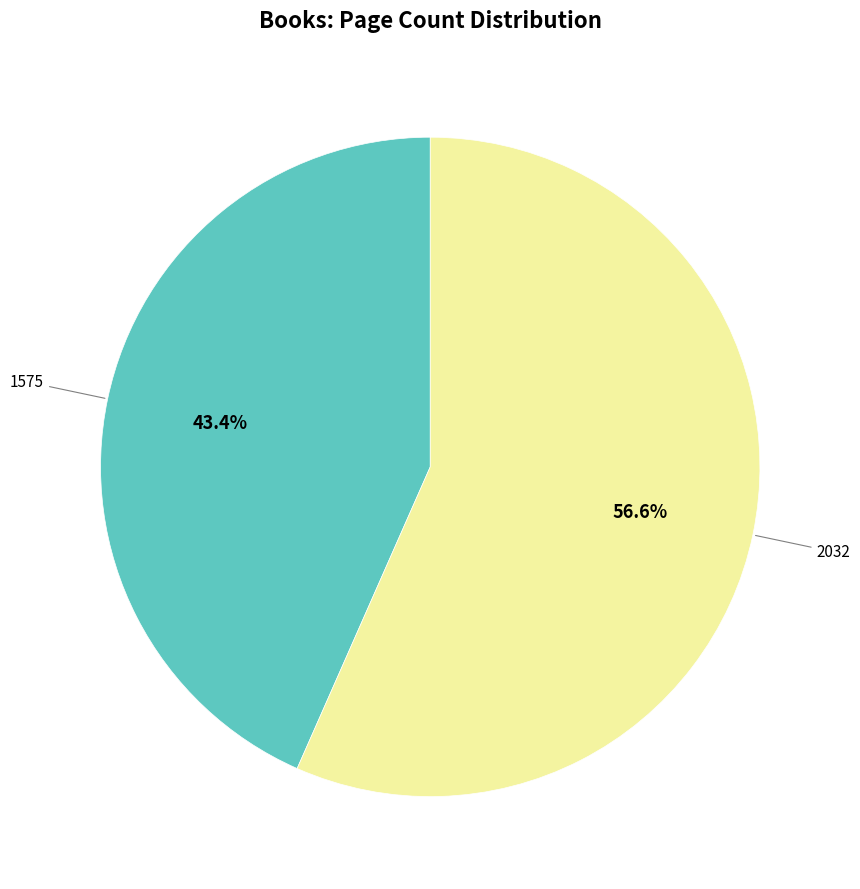

Is there any slice that represents more than half of the pie?

Yes